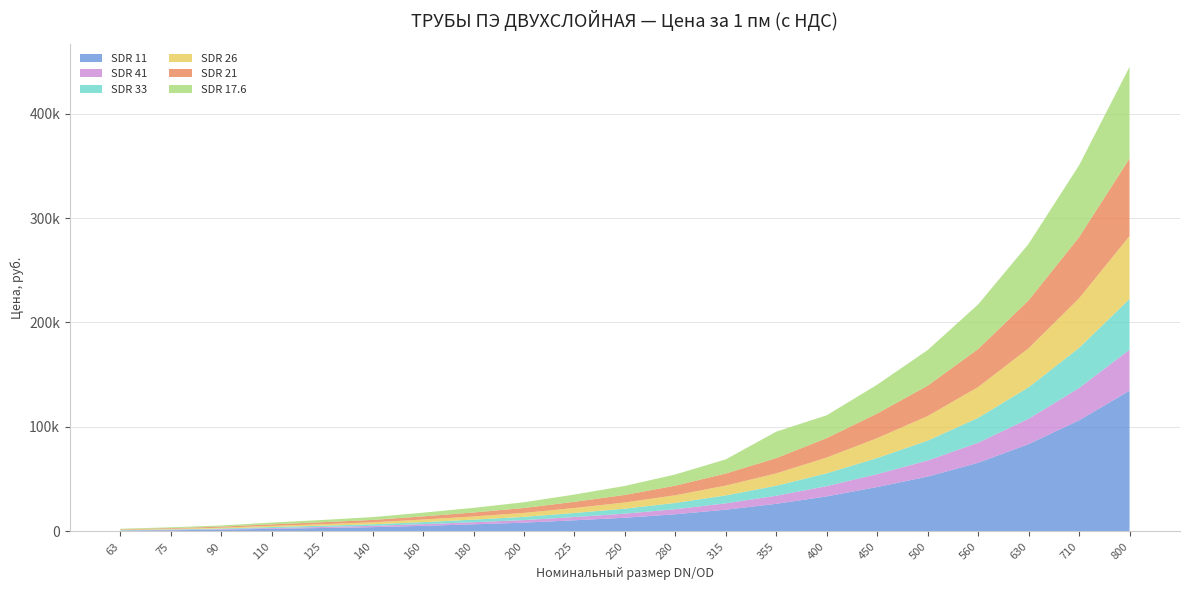

Reading left to right, extract all data points from this chart.

SDR 11: 63=852.4	75=1185.2	90=1721.0	110=2549.0	125=3312.1	140=4123.8	160=5414.6	180=6843.3	200=8442.5	225=10715.5	250=13150.8	280=16479.1	315=20862.7	355=26464.0	400=33607.7	450=42537.2	500=52522.1	560=65754.1	630=83613.2	710=106343.0	800=134755.3
SDR 41: 63=0.0	75=380.7	90=511.4	110=755.0	125=990.4	140=1242.0	160=1607.3	180=2005.1	200=2459.7	225=3117.2	250=3904.7	280=4838.2	315=6080.2	355=7736.2	400=9822.5	450=12339.0	500=15423.8	560=19158.0	630=24272.2	710=30928.8	800=39208.9
SDR 33: 63=318.2	75=440.8	90=634.8	110=941.7	125=1217.7	140=1518.0	160=1956.4	180=2475.9	200=3100.0	225=3864.1	250=4789.5	280=5990.9	315=7590.1	355=9579.0	400=12257.9	450=15423.8	500=18995.6	560=23866.3	630=30117.0	710=38397.1	800=48625.6
SDR 26: 63=396.1	75=542.3	90=786.6	110=1152.7	125=1485.6	140=1875.2	160=2459.7	180=3068.5	200=3799.1	225=4773.3	250=5917.9	280=7379.1	315=9416.6	355=11852.0	400=15099.1	450=19076.8	500=23541.6	560=29467.6	630=37341.8	710=47489.1	800=60152.8
SDR 21: 63=465.1	75=666.5	90=957.9	110=1436.8	125=1834.6	140=2297.3	160=3011.7	180=3782.9	200=4684.0	225=5917.9	250=7241.1	280=9173.1	315=11527.3	355=14612.0	400=18589.7	450=23541.6	500=29061.7	560=36367.7	630=45865.5	710=58529.3	800=74196.6
SDR 17.6: 63=553.6	75=787.4	90=1136.5	110=1680.4	125=2159.3	140=2719.5	160=3531.2	180=4440.4	200=5503.9	225=6940.7	250=8604.9	280=10715.5	315=13556.7	355=25327.5	400=21836.8	450=27600.5	500=34094.7	560=42699.6	630=54064.5	710=68757.7	800=87672.1